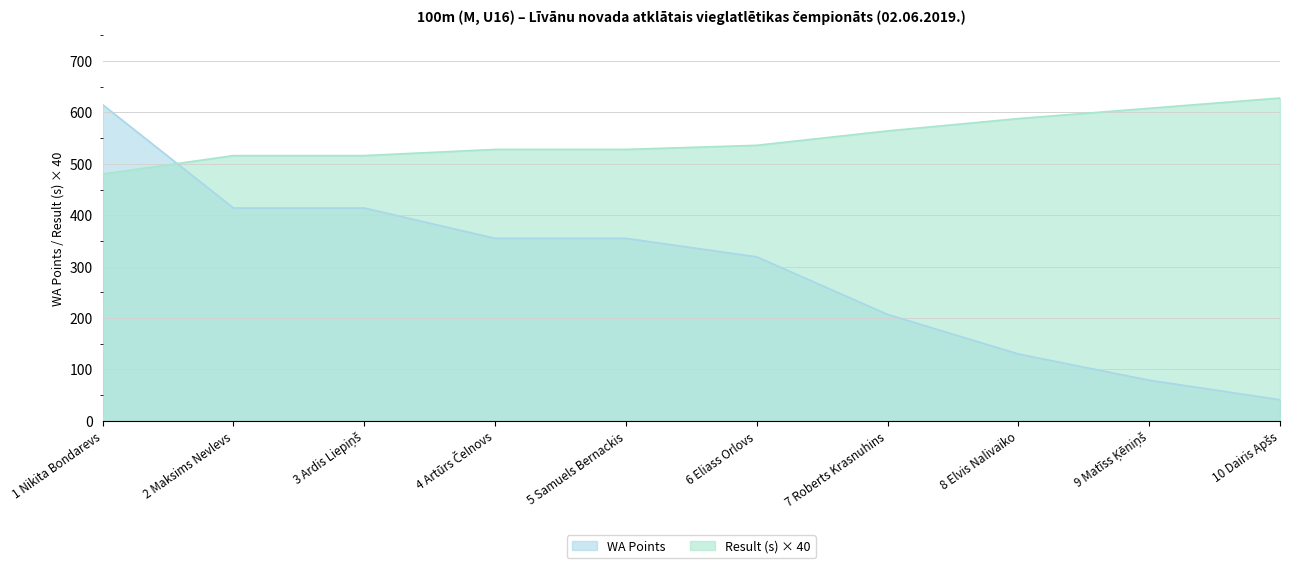

What is the greatest value displayed?

628